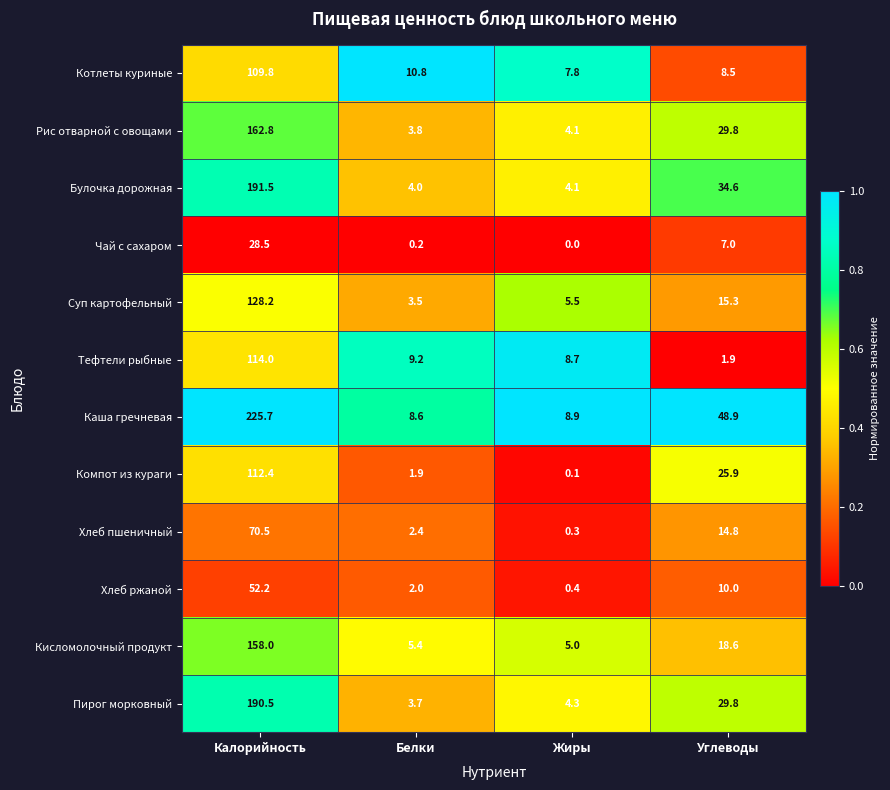

Which series has the widest spread of values?

Каша гречневая